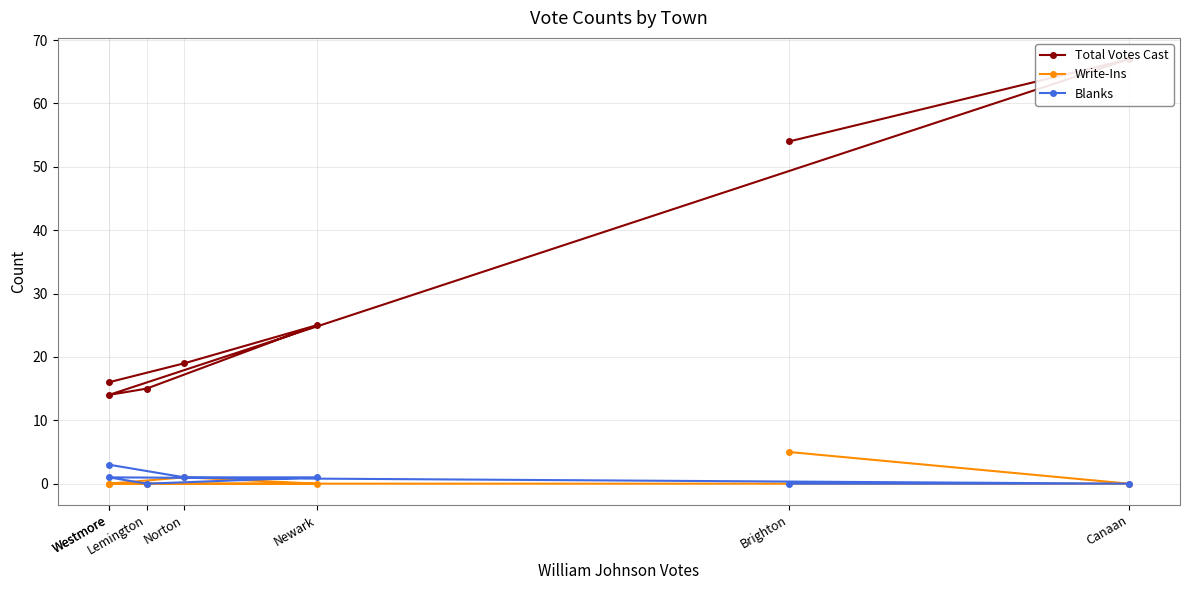

Rank the series by their maximum value, from lowest to highest.

Blanks, Write-Ins, Total Votes Cast